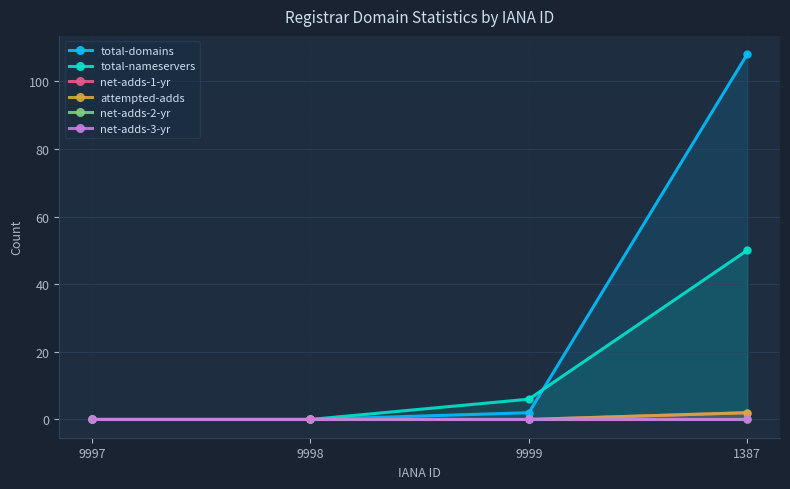

Reading left to right, extract all data points from this chart.

total-domains: 0	0	2	108
total-nameservers: 0	0	6	50
net-adds-1-yr: 0	0	0	2
attempted-adds: 0	0	0	2
net-adds-2-yr: 0	0	0	0
net-adds-3-yr: 0	0	0	0